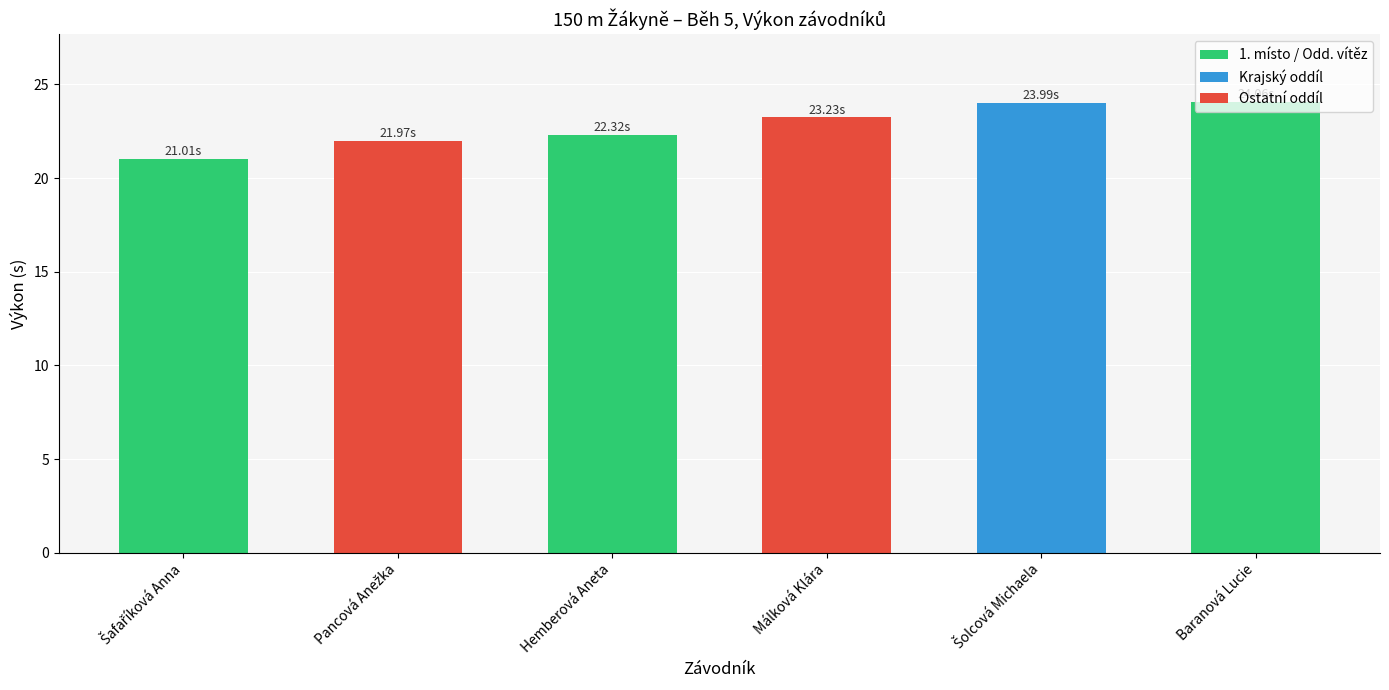

What is the label of the 1st bar from the right?

Baranová Lucie